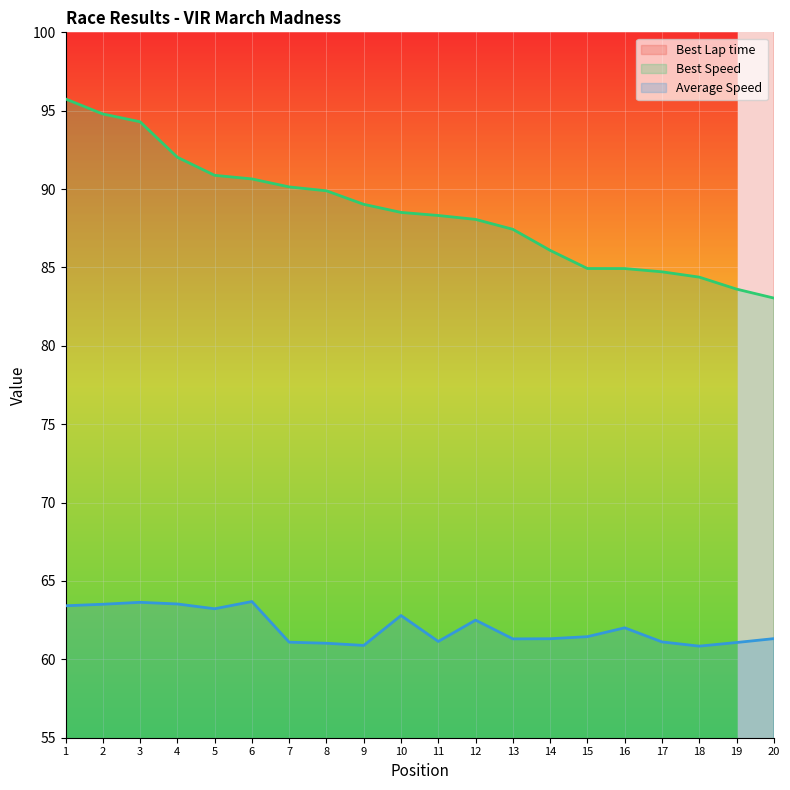

Which series has the largest total across all categories?

Best Lap time